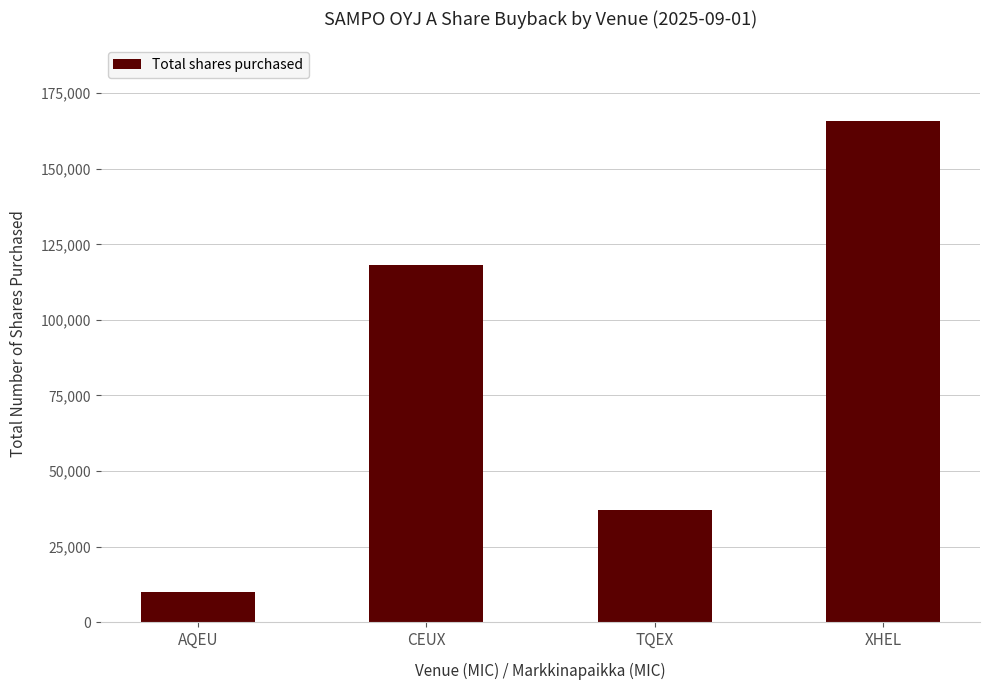

What is the change in value from AQEU to XHEL?

+156050